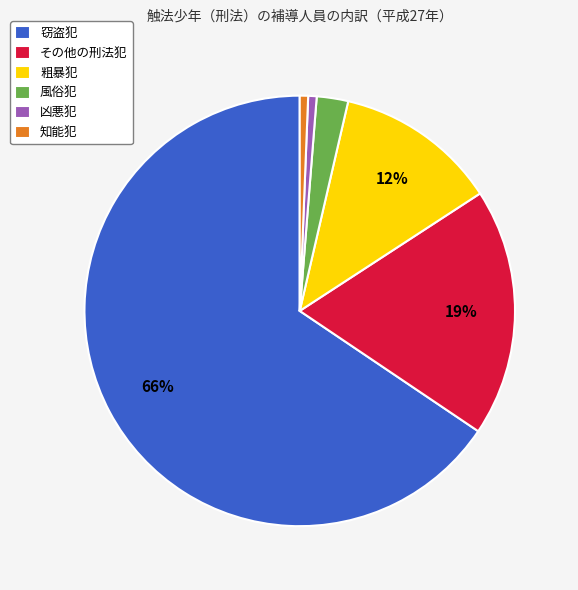

Count the number of slices in the pie.

6